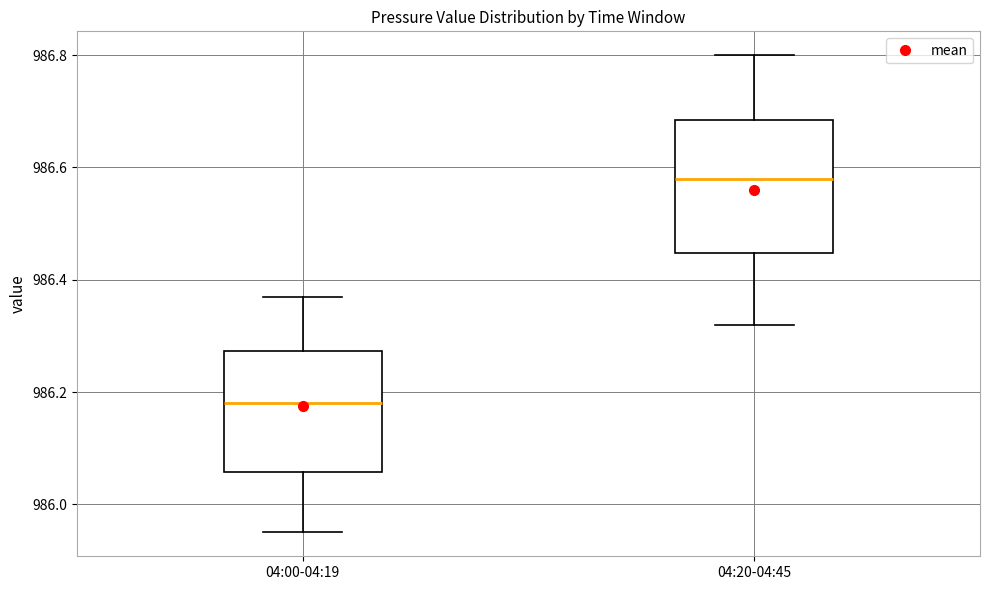

Where does the upper whisker of the box for 04:20-04:45 end on the y-axis? The values are not printed on the chart, so give them approximately, as read against the axis.

986.80